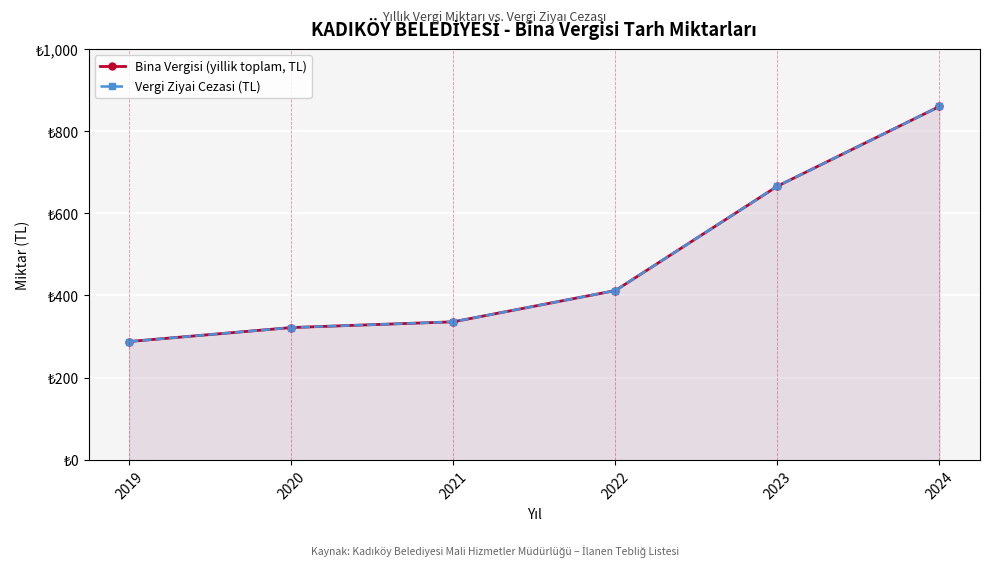

Reading right to left, what are all the values shown in this chart?

Bina Vergisi (yillik toplam, TL): 2024=860	2023=666	2022=412	2021=336	2020=322	2019=288
Vergi Ziyai Cezasi (TL): 2024=860	2023=666	2022=412	2021=336	2020=322	2019=288